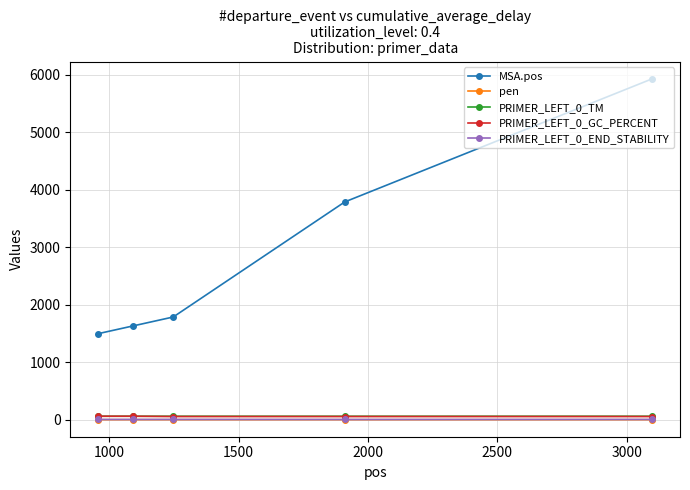

What is the sum of all PRIMER_LEFT_0_GC_PERCENT values?

285.0